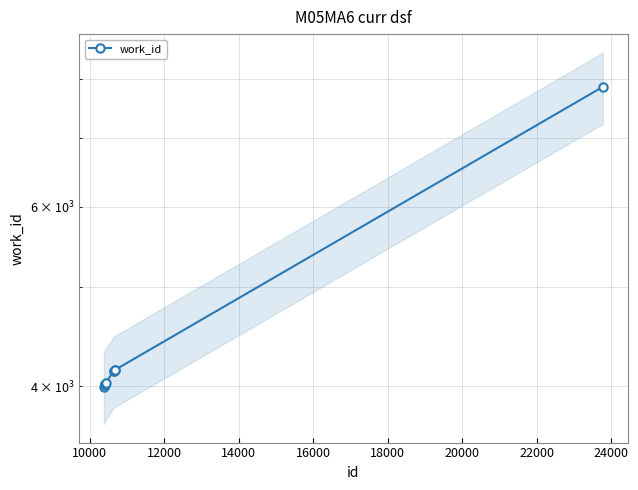

True or false: the data has more than 1 interior local peaks.

False